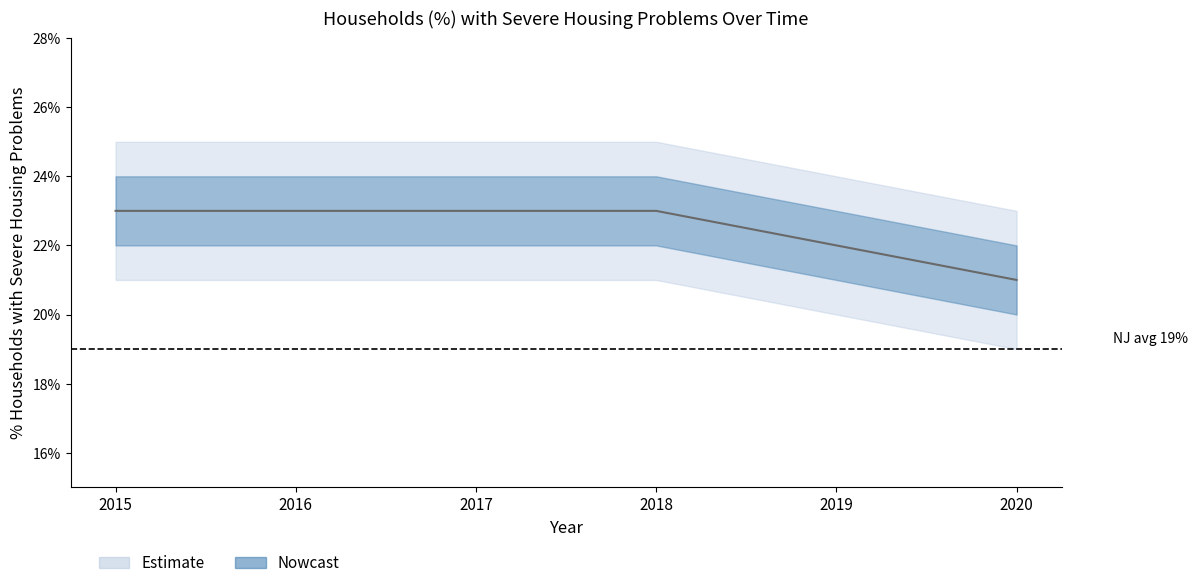

List the labels in order of value, largest first.

2015, 2016, 2017, 2018, 2019, 2020